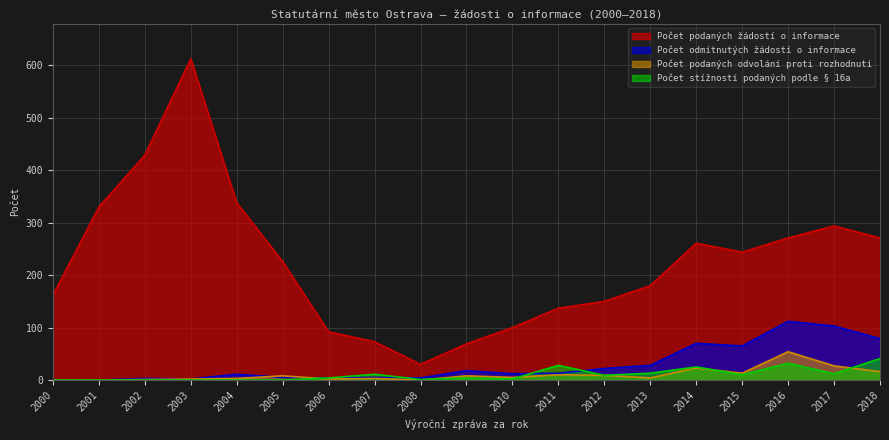

How many data points does each series have?

19